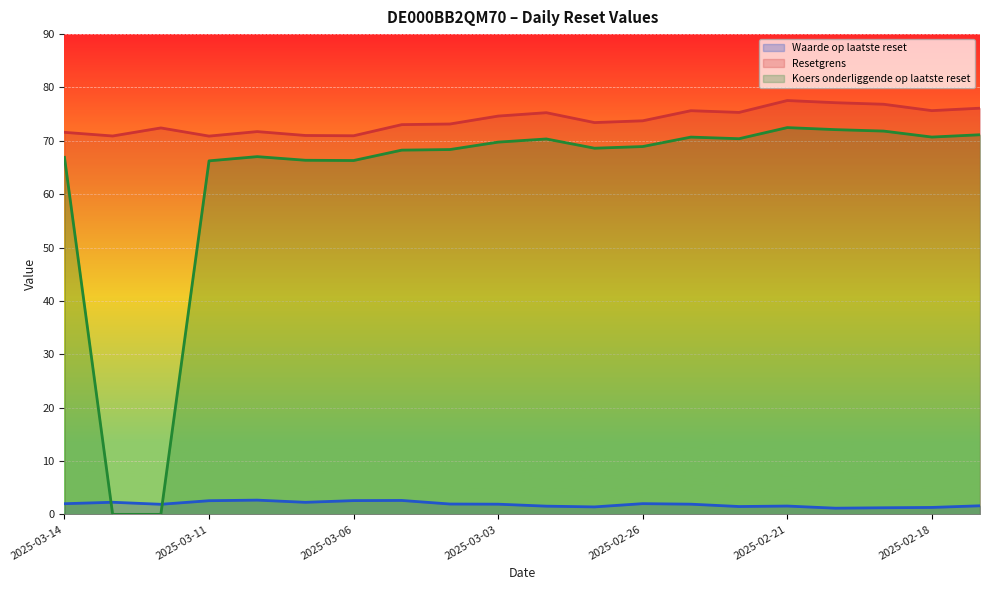

The value of Koers onderliggende op laatste reset at 2025-02-14 is 127.2. True or false?

False